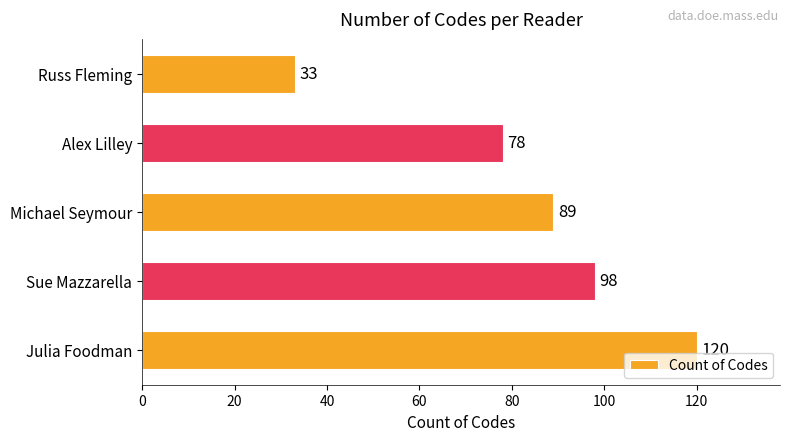

What is the approximate value at Michael Seymour, to the nearest 5?

90